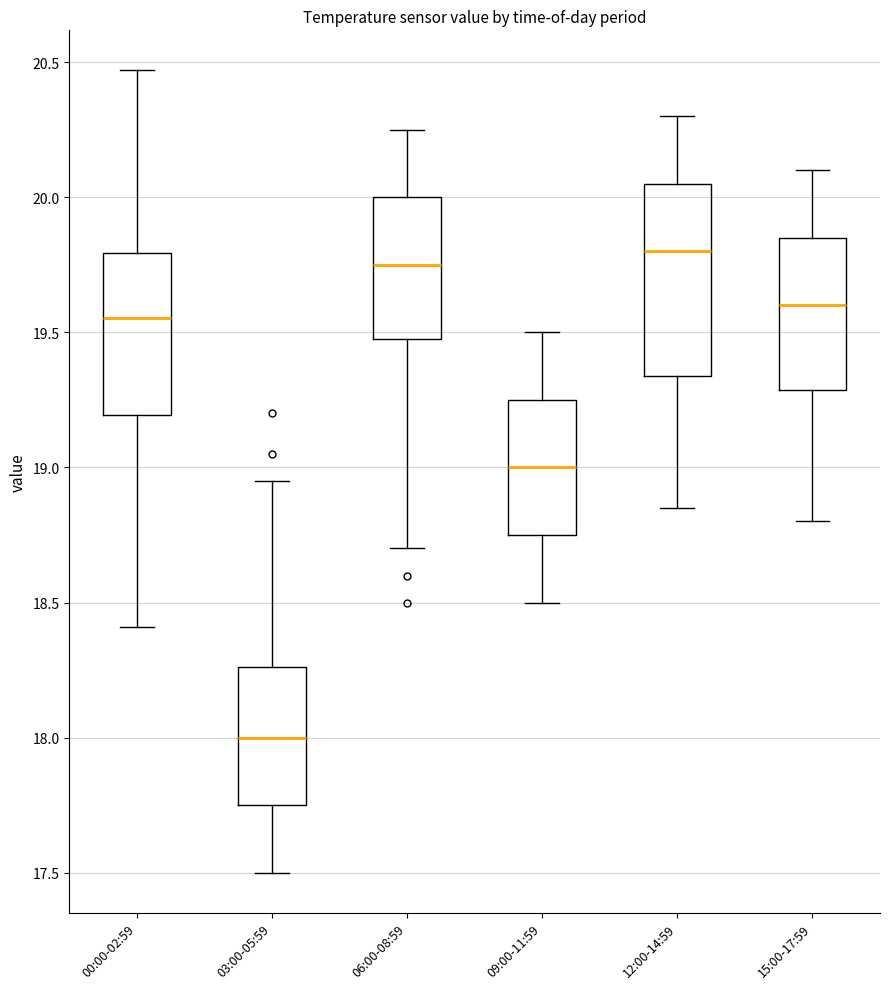

Comparing the boxes themselves (not the whiskers), which one is the tallest?

12:00-14:59